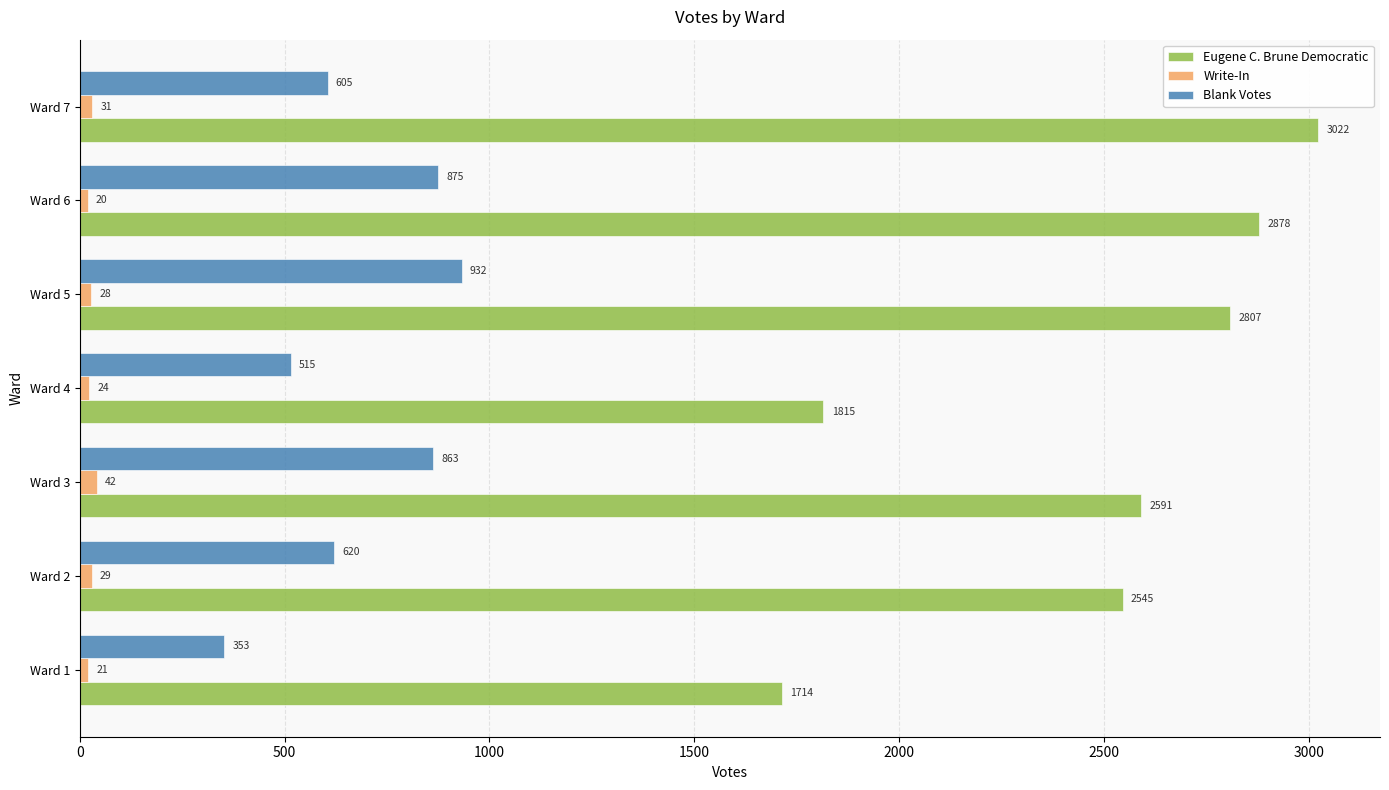

At which category is the sum across all series the highest?

Ward 6